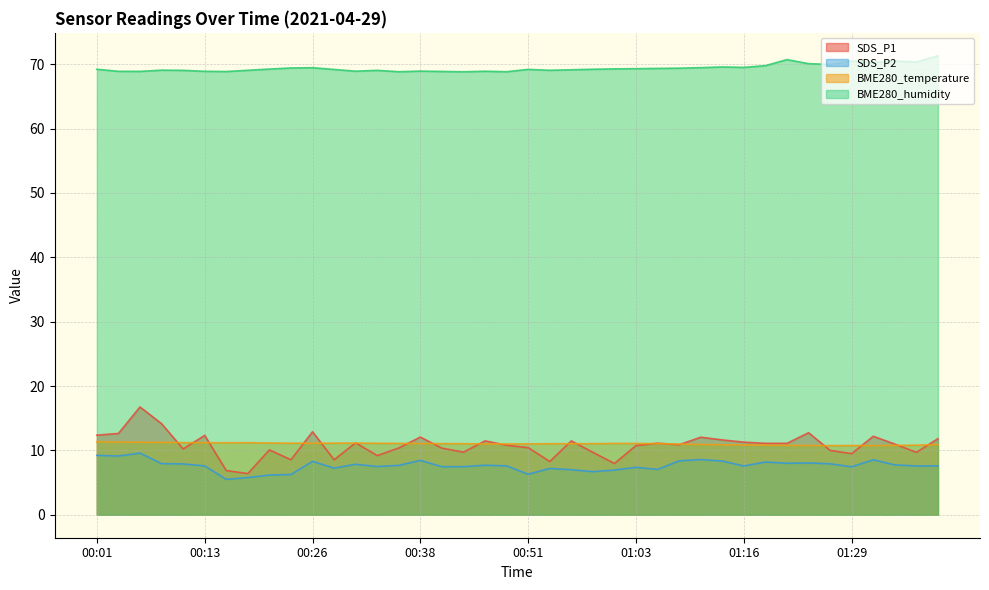

Is the value of SDS_P1 at 00:21 greater than the value of BME280_humidity at 00:58?

No